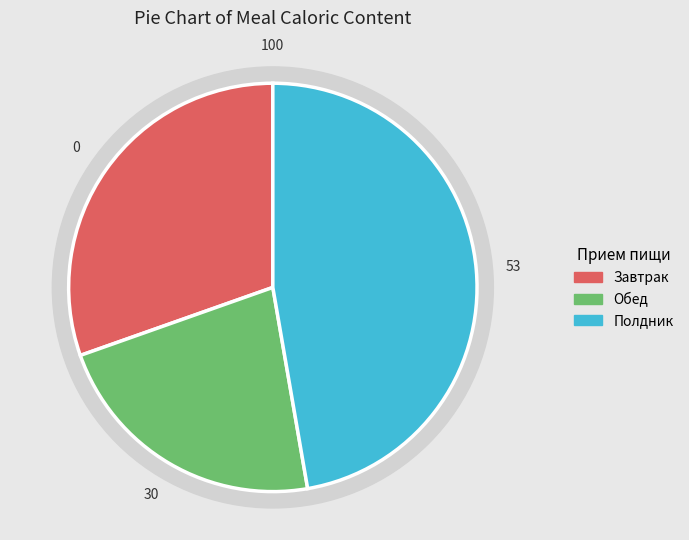

To the nearest percent, what is the difference between the Завтрак and Полдник slice percentages?

17%